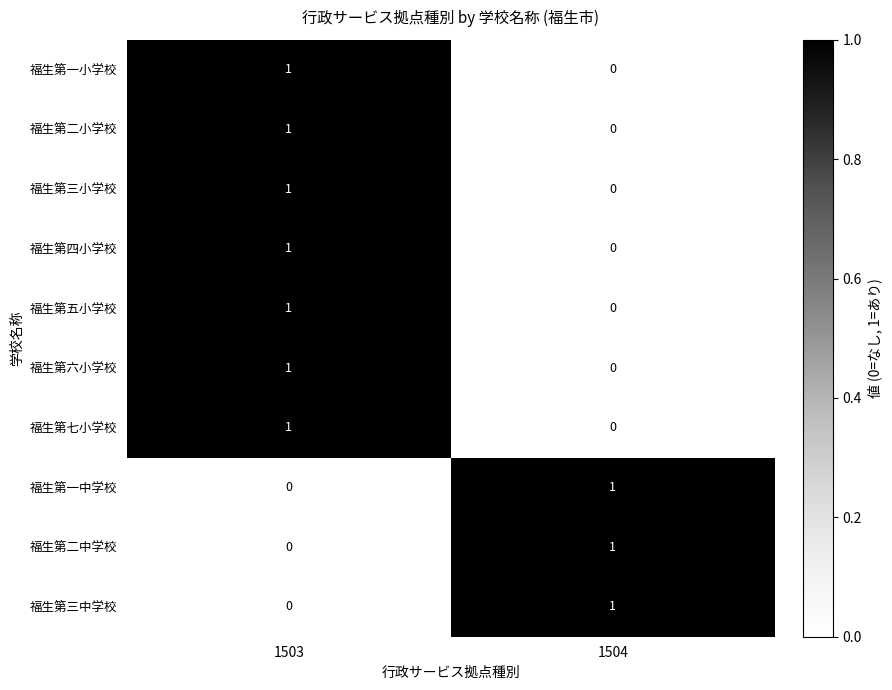

What is the difference between the highest and lowest values at 1504?

1